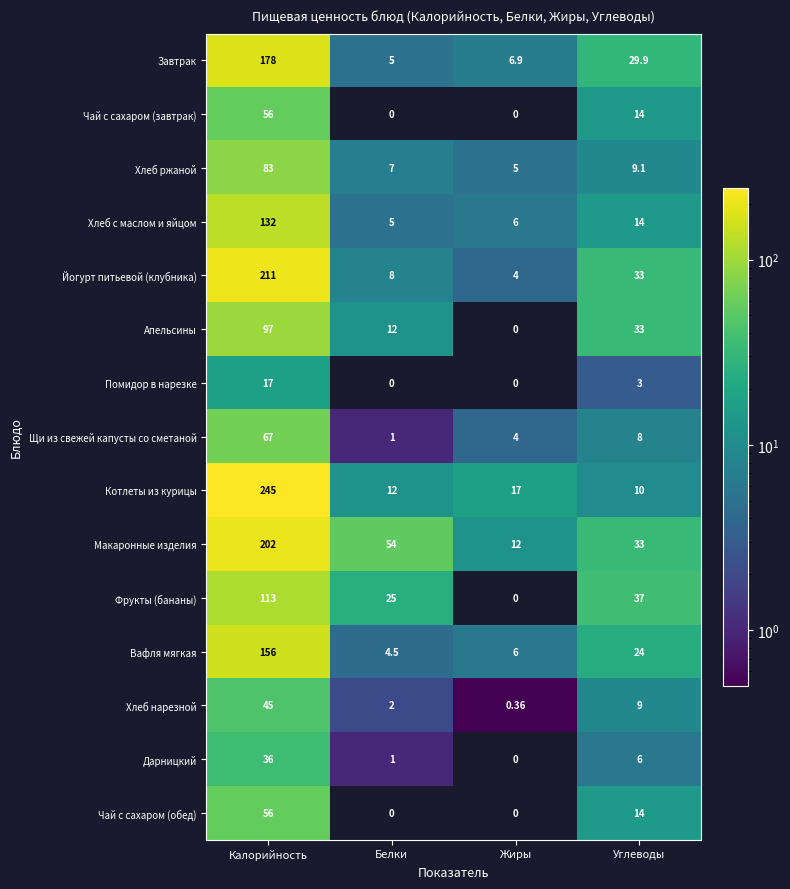

Count the number of data series in this chart.

15